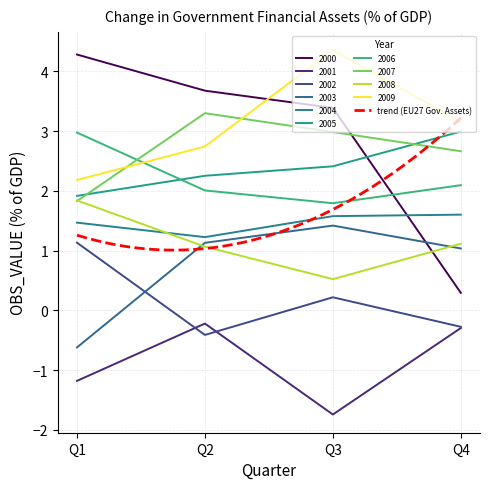

Does the chart have visible grid lines?

Yes